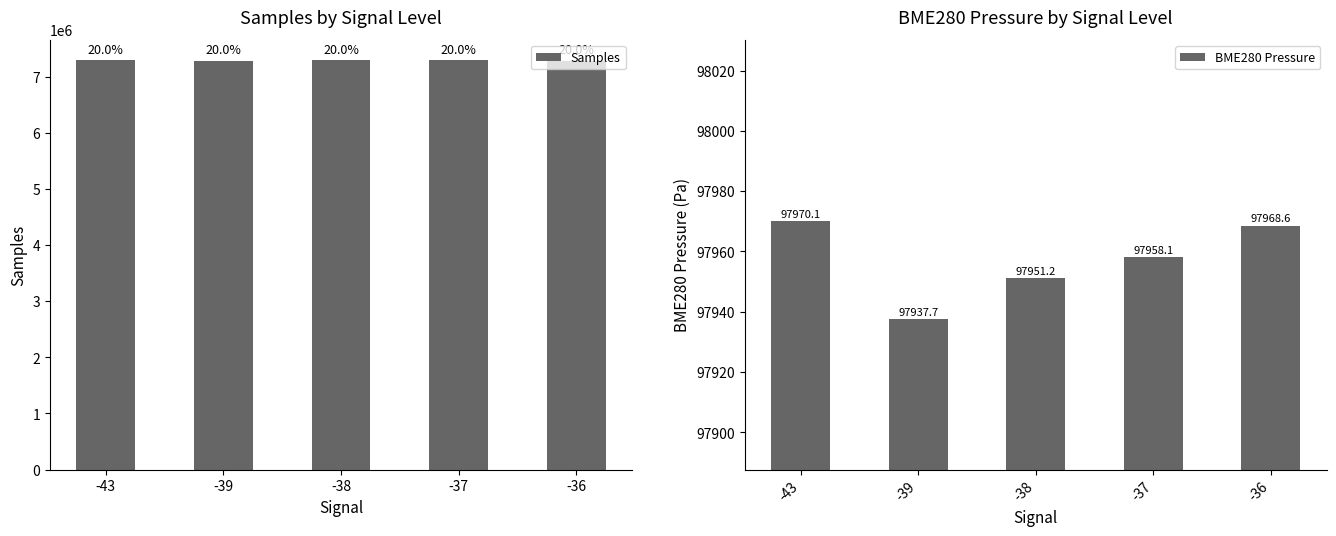

What value does the Samples series have at -38?

7291012.0